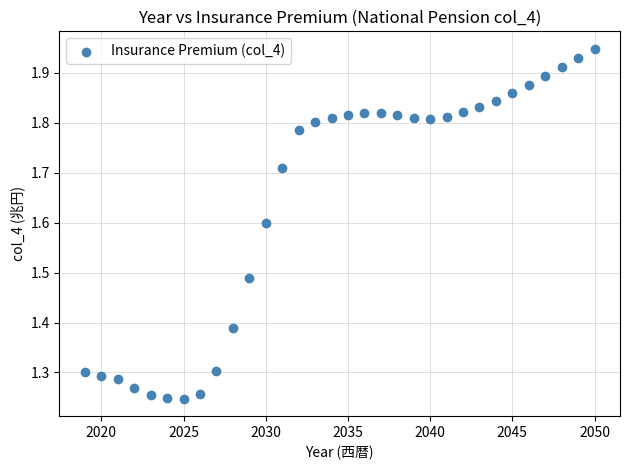

What is the range of X values (max minus min)?

31.0